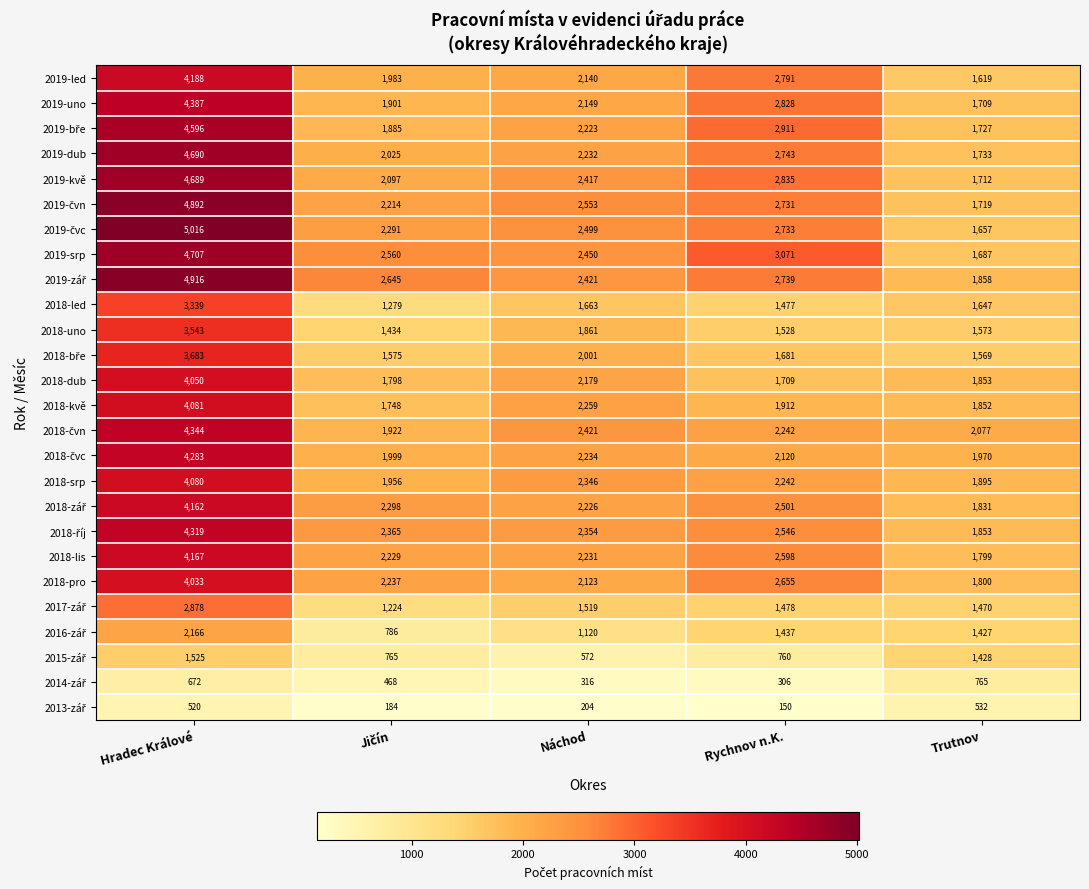

At which label does 2019-kvě first exceed 2417?

Hradec Králové